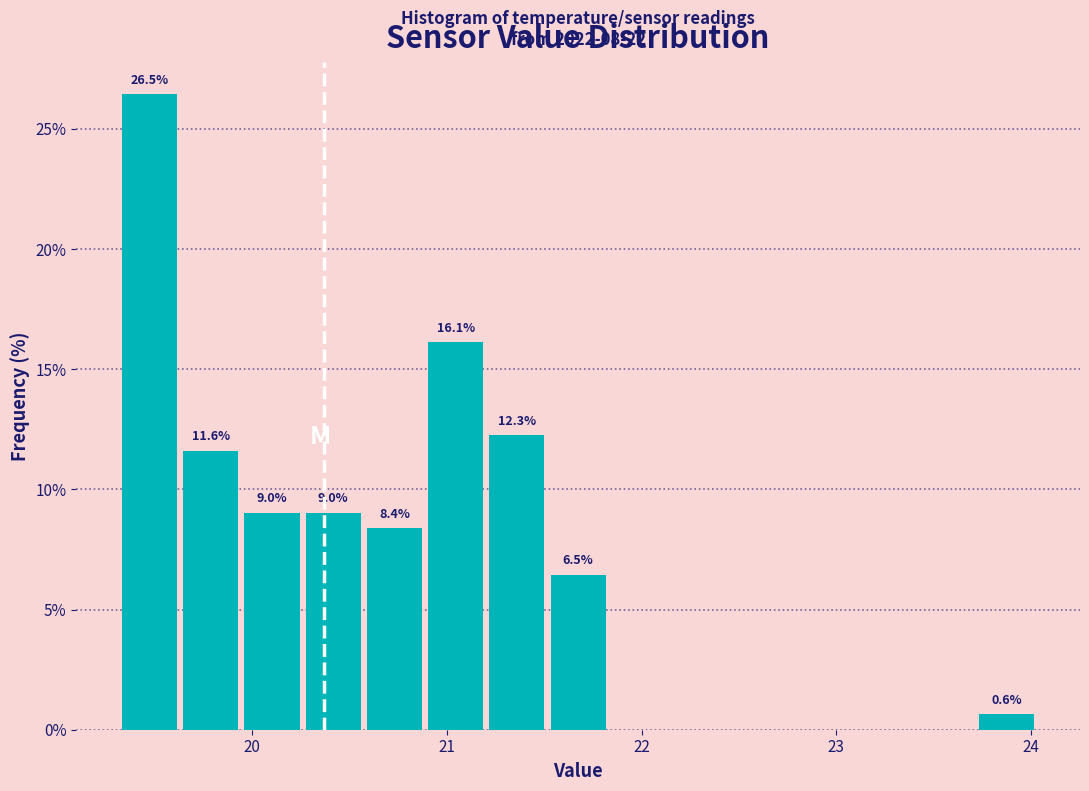

Read against the x-axis, roughly where is the centre of the tallest bar?

19.5